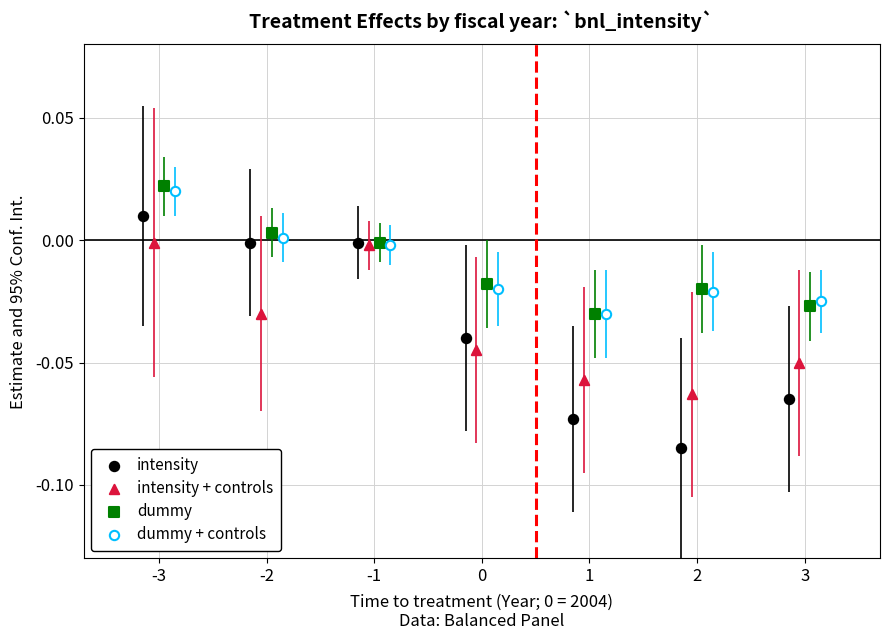

Which series contains the highest Y value?

dummy